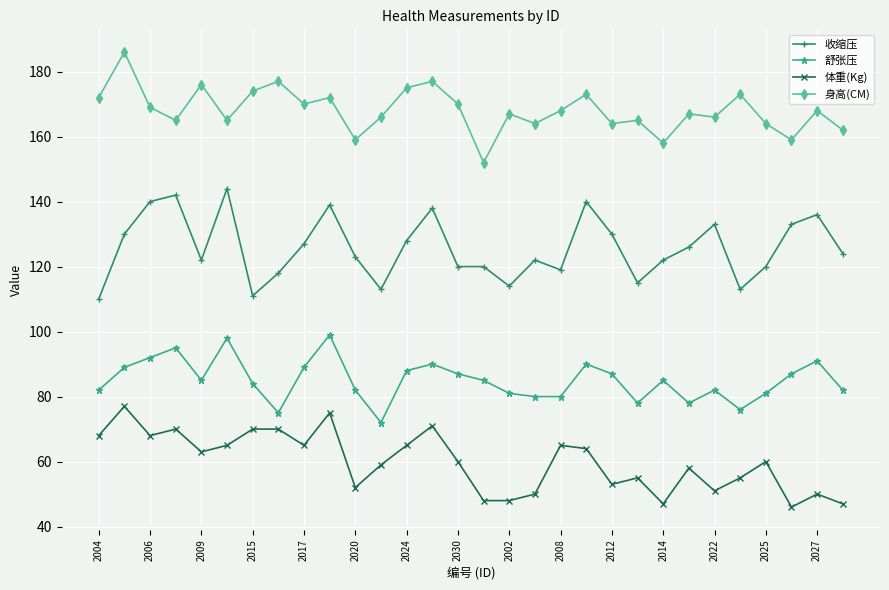

True or false: 身高(CM) and 体重(Kg) intersect in this chart.

False